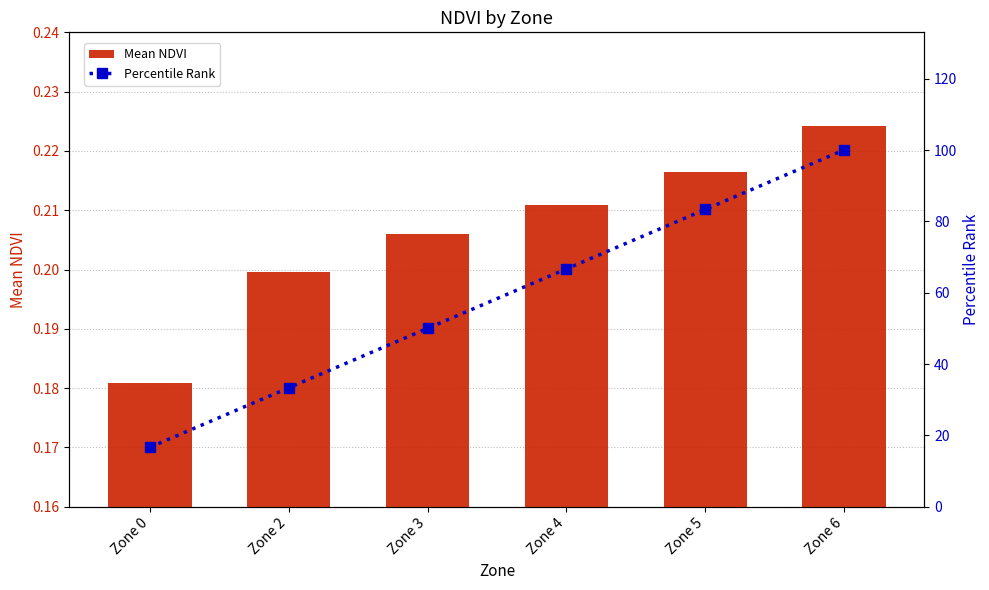

At which category is the sum across all series the highest?

Zone 6